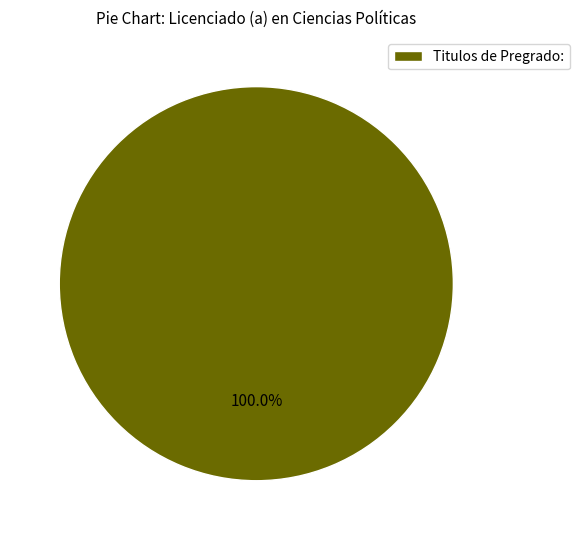

To the nearest percent, what percentage of the pie is Titulos de Pregrado:?

100%